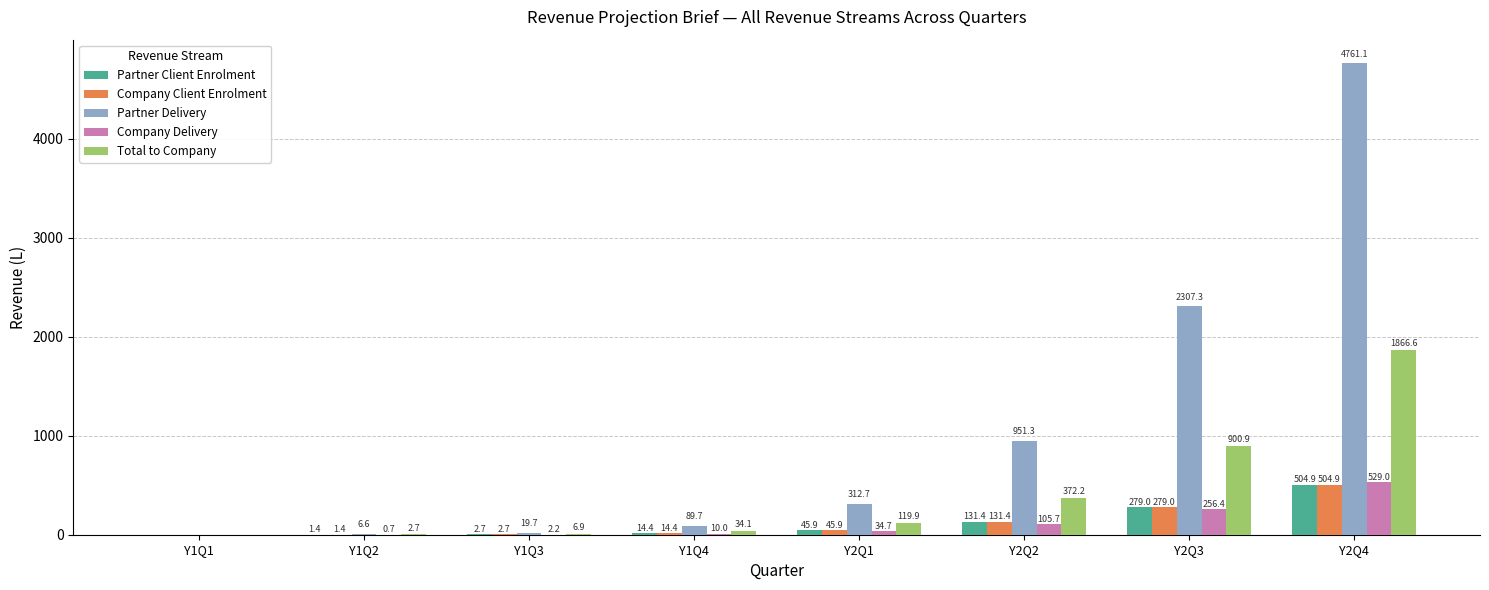

The Company Client Enrolment series shows 113.8 at Y2Q4. True or false?

False